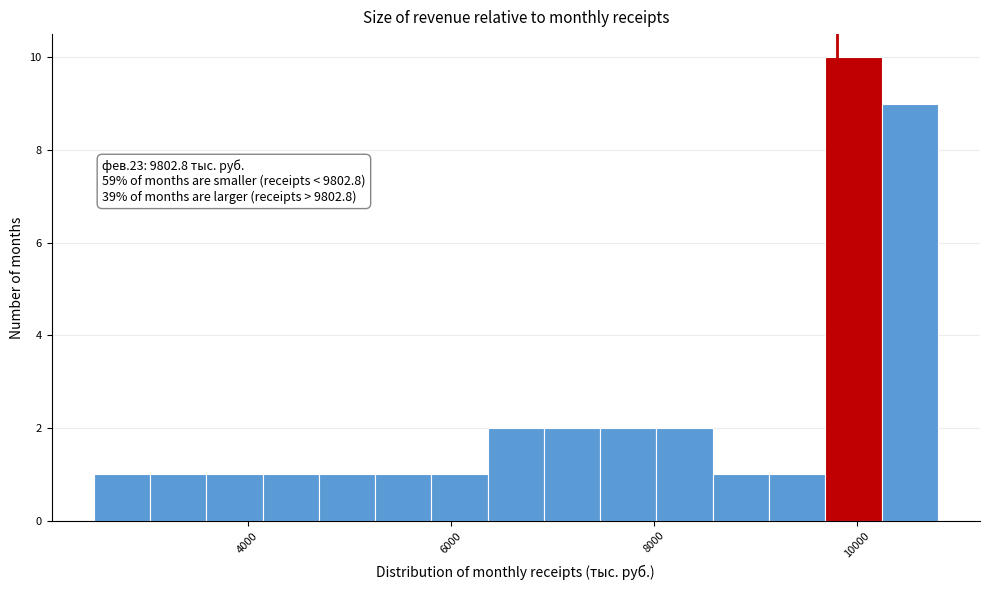

Read against the x-axis, roughly where is the centre of the tallest bar?

10000